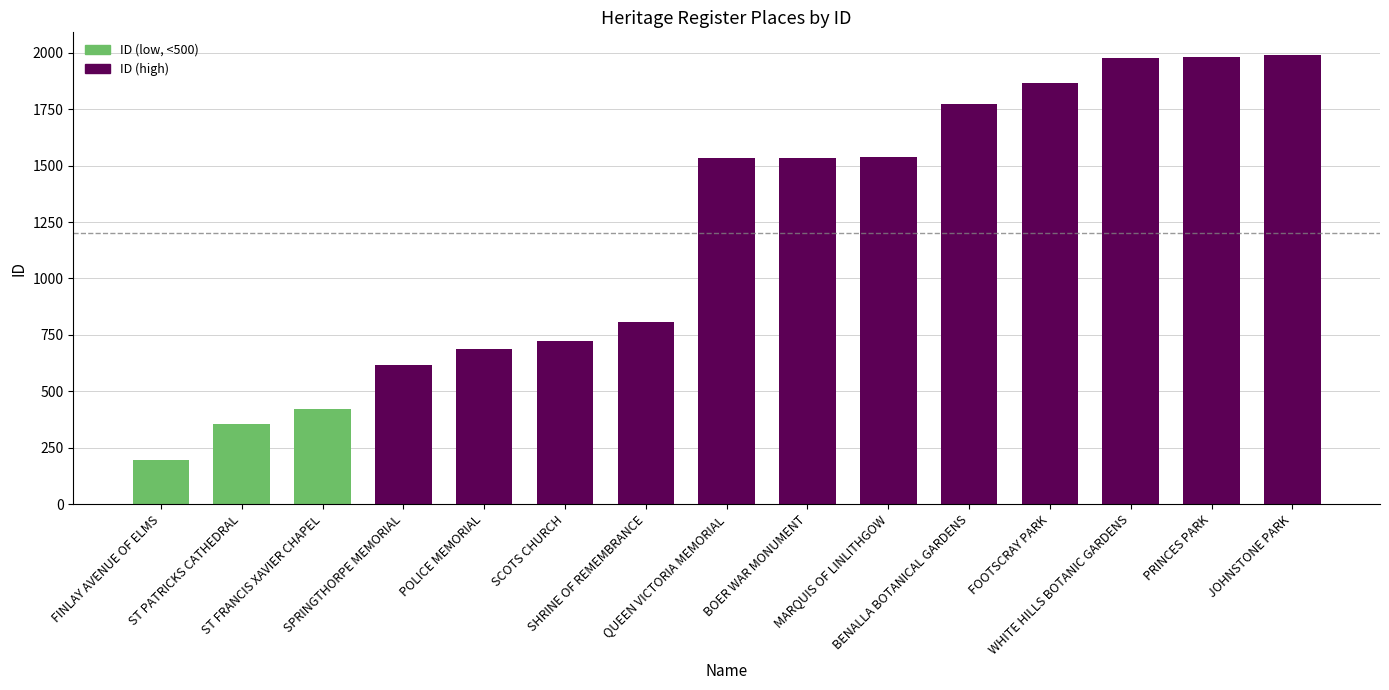

What is the value of the 9th bar from the left?

1536